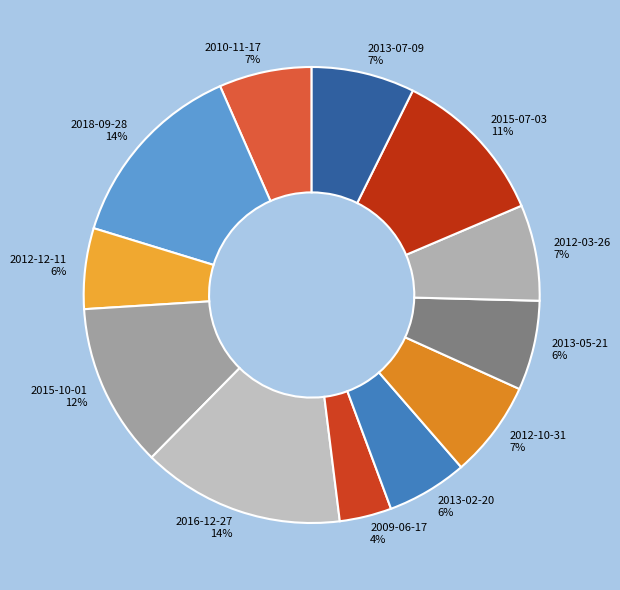

Combined, do 2016-12-27 14% and 2013-05-21 6% account for over 50%?

No